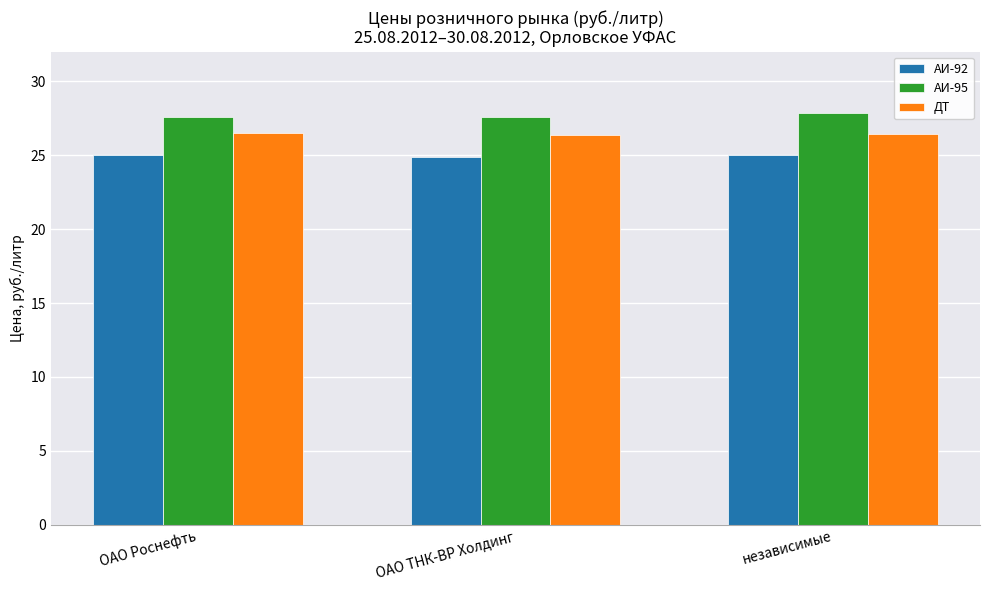

How many bars are there in each group?

3